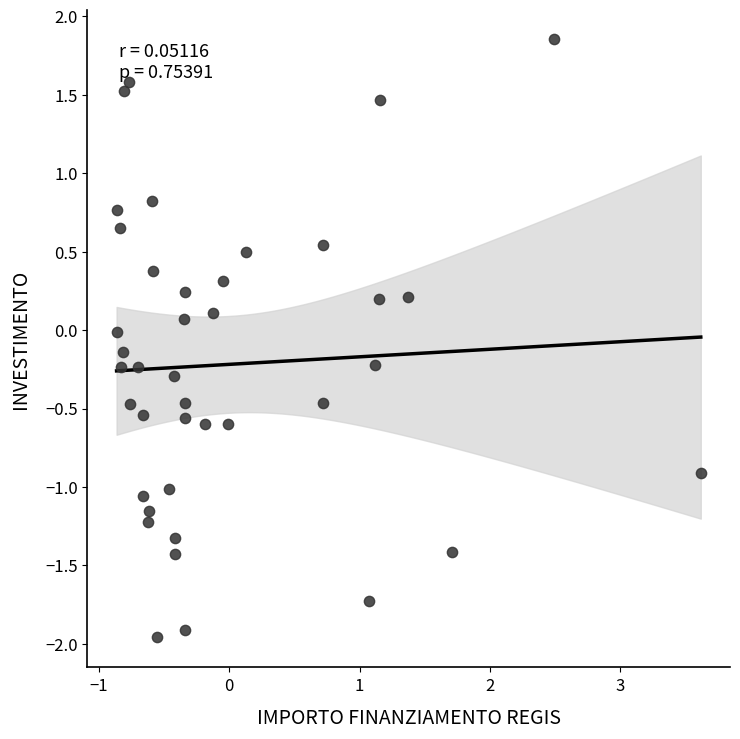

What is the range of Y values (max minus min)?

3.8